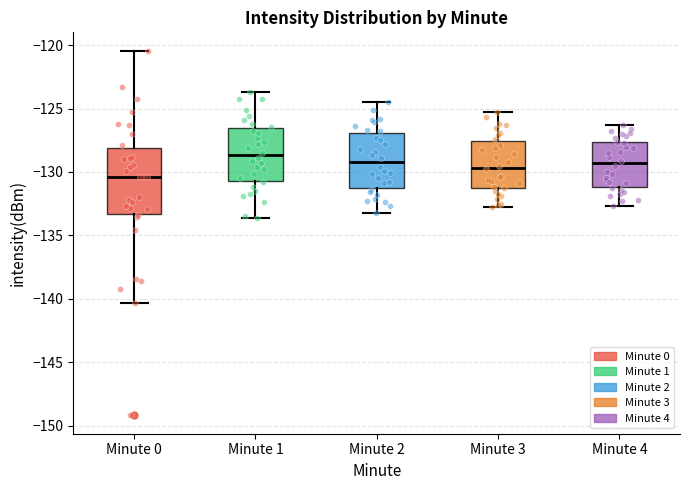

Which box has the lowest median line?

Minute 0